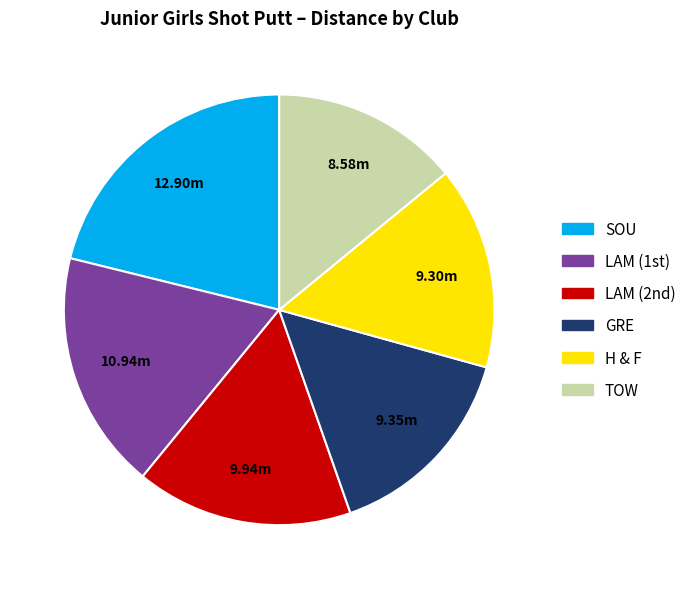

How many slices are in this pie chart?

6